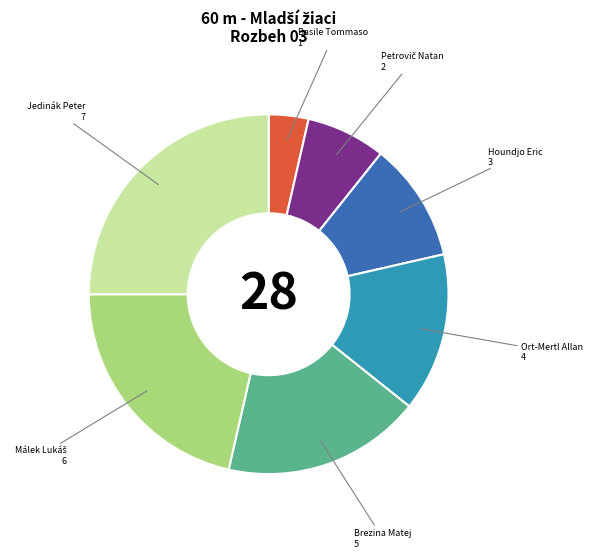

Is there a majority slice in this chart?

No